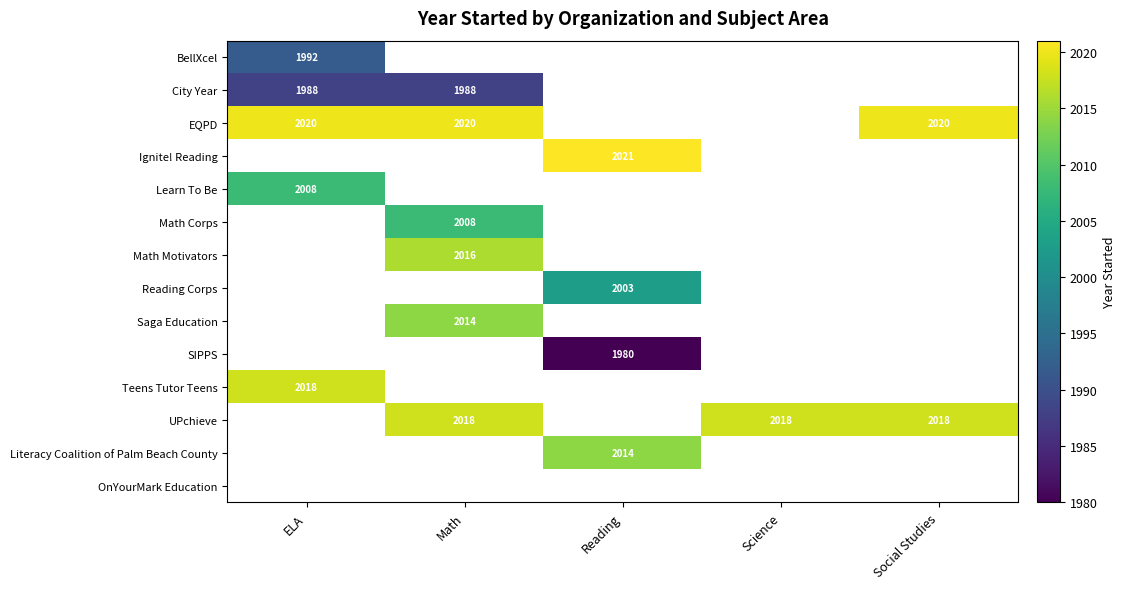

True or false: Saga Education has a value of 2882 at Math.

False